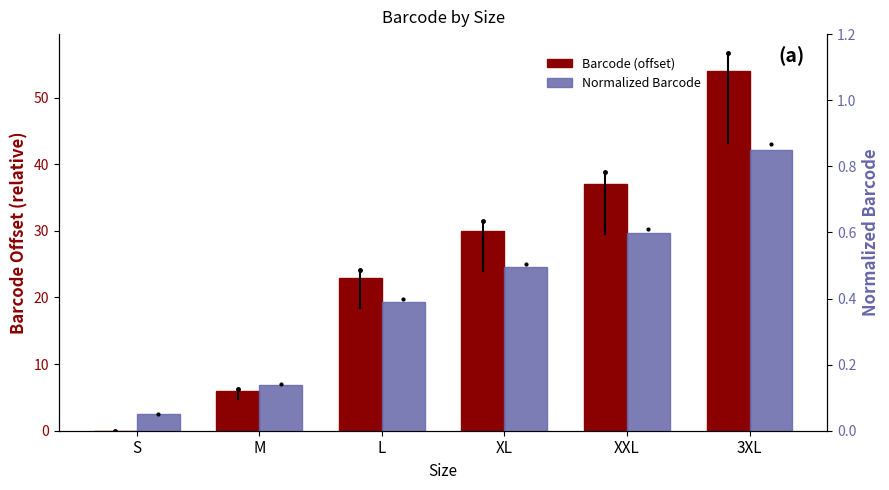

List the labels in order of Barcode (offset) value, largest first.

3XL, XXL, XL, L, M, S